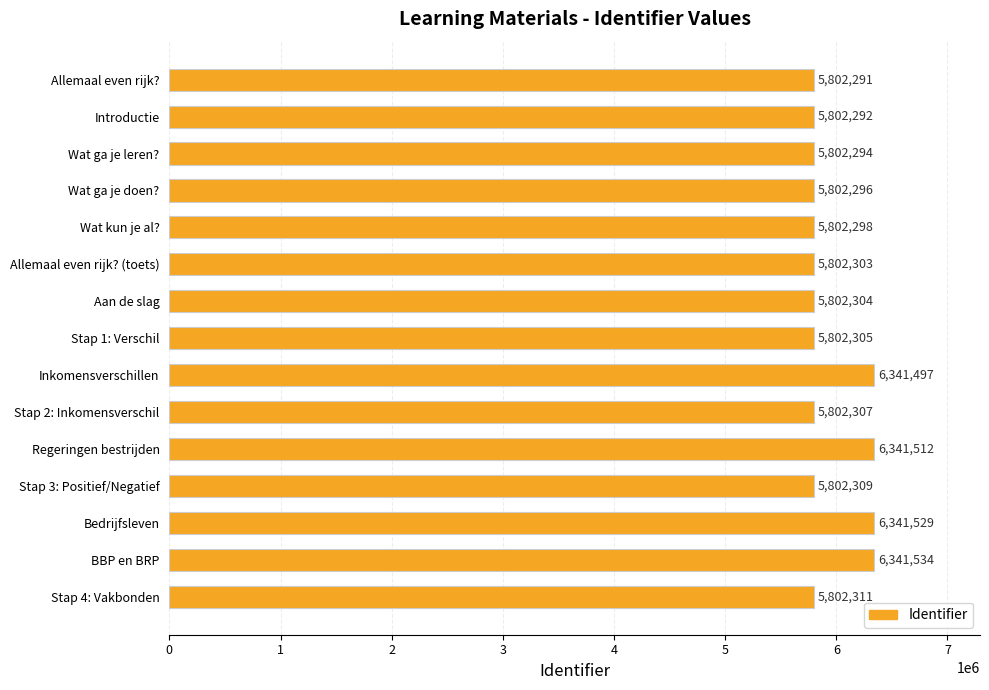

Reading top to bottom, extract all data points from this chart.

5802291	5802292	5802294	5802296	5802298	5802303	5802304	5802305	6341497	5802307	6341512	5802309	6341529	6341534	5802311